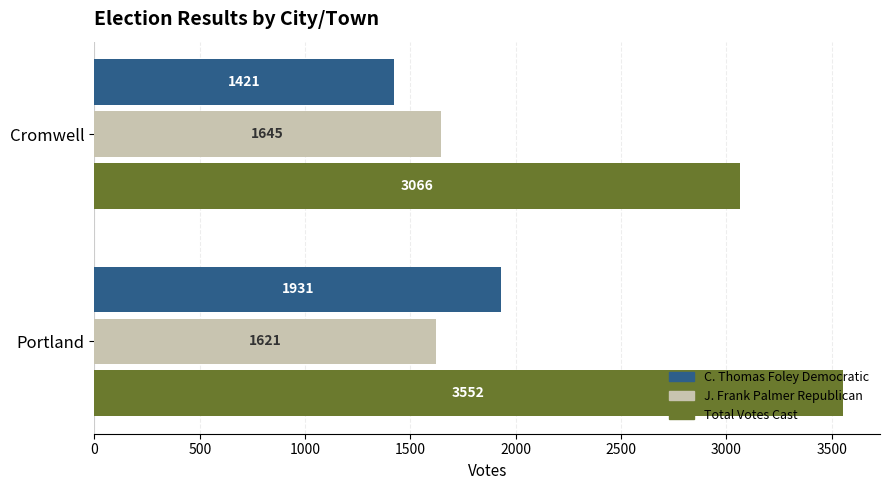

What is the greatest value displayed?

3552